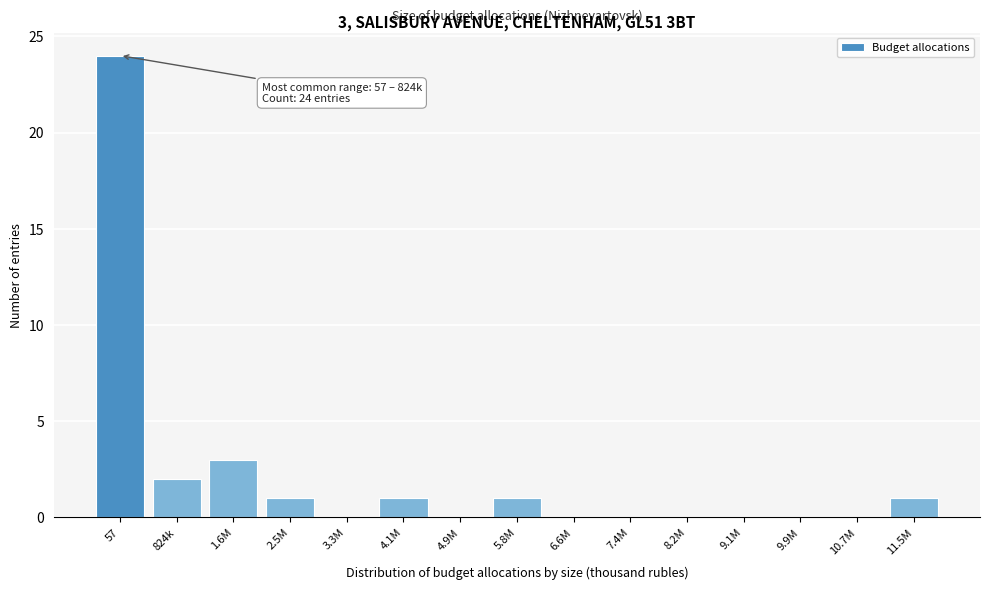

Reading right to left, transcribe all the data shown in this chart.

11.5M=1	10.7M=0	9.9M=0	9.1M=0	8.2M=0	7.4M=0	6.6M=0	5.8M=1	4.9M=0	4.1M=1	3.3M=0	2.5M=1	1.6M=3	824k=2	57=24